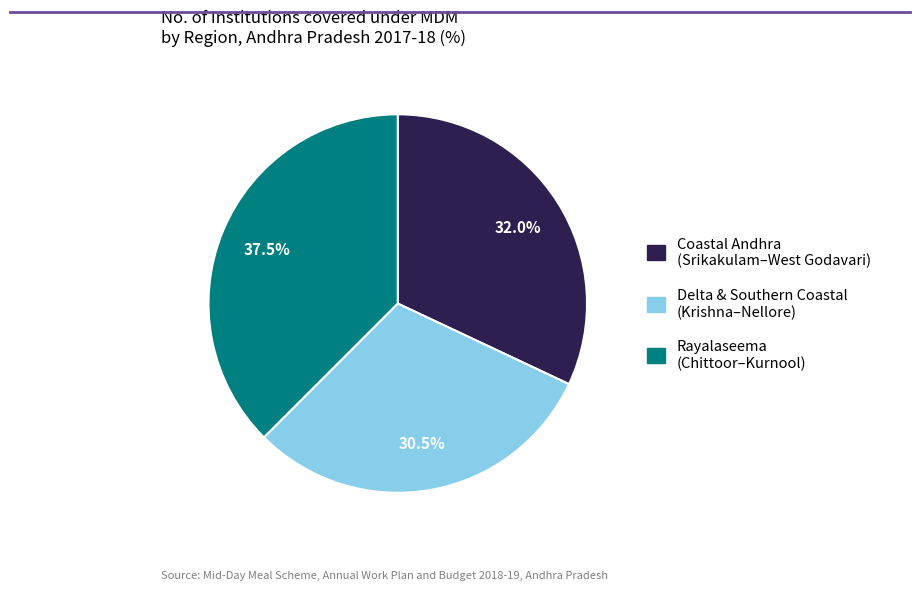

Is there a majority slice in this chart?

No